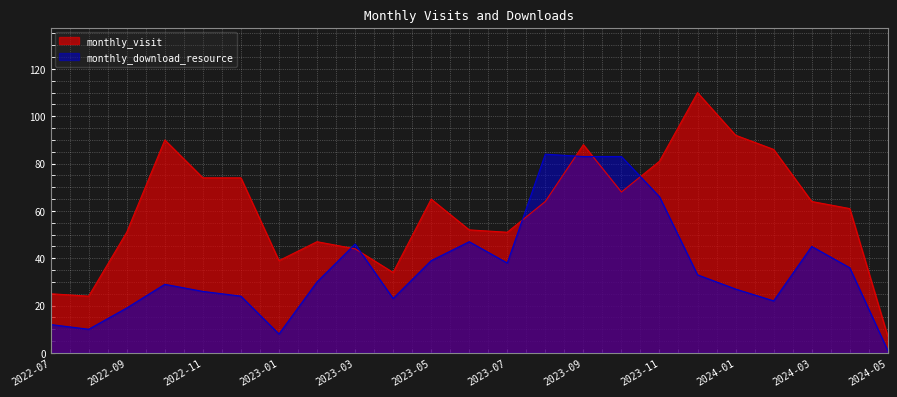

Reading right to left, list all the values displayed in this chart.

monthly_visit: 7	61	64	86	92	110	81	68	88	64	51	52	65	34	44	47	39	74	74	90	51	24	25
monthly_download_resource: 1	36	45	22	27	33	66	83	83	84	38	47	39	23	46	30	8	24	26	29	19	10	12